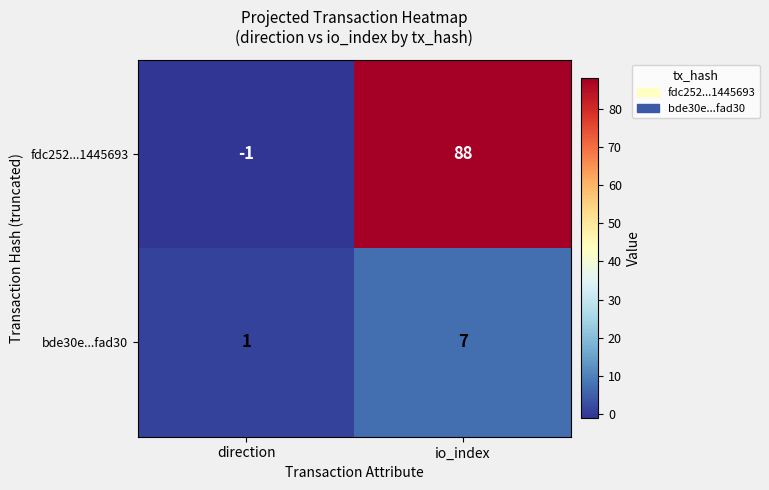

Rank the series at direction from highest to lowest value.

bde30e...fad30, fdc252...1445693